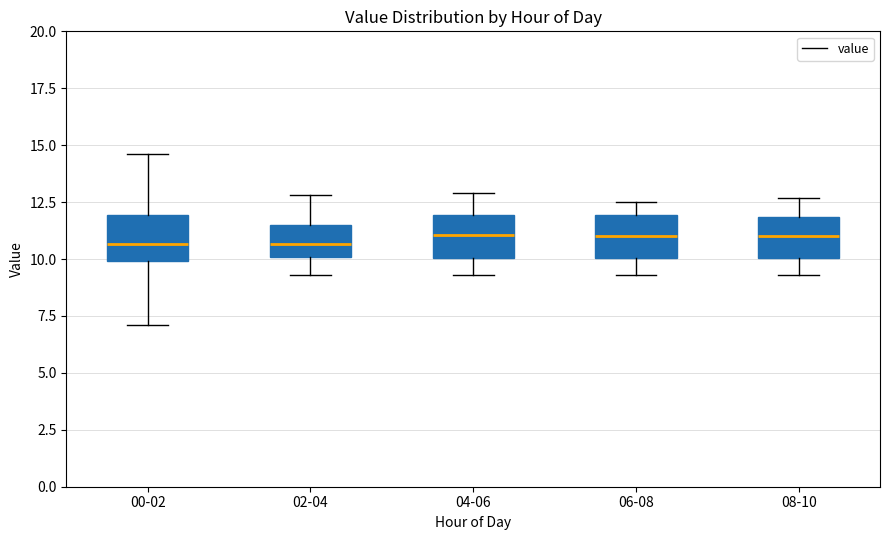

Reading left to right, transcribe this box plot: for each box, give where its median line is, the range the box spans, and where its two whiskers end, as read against the y-axis. The values are not printed on the chart, so give them approximately, as read against the axis.

00-02: median 10.5, box 10.0 to 12.0, whiskers 7.0 to 14.5
02-04: median 10.5, box 10.0 to 11.5, whiskers 9.5 to 13.0
04-06: median 11.0, box 10.0 to 12.0, whiskers 9.5 to 13.0
06-08: median 11.0, box 10.0 to 12.0, whiskers 9.5 to 12.5
08-10: median 11.0, box 10.0 to 12.0, whiskers 9.5 to 12.5